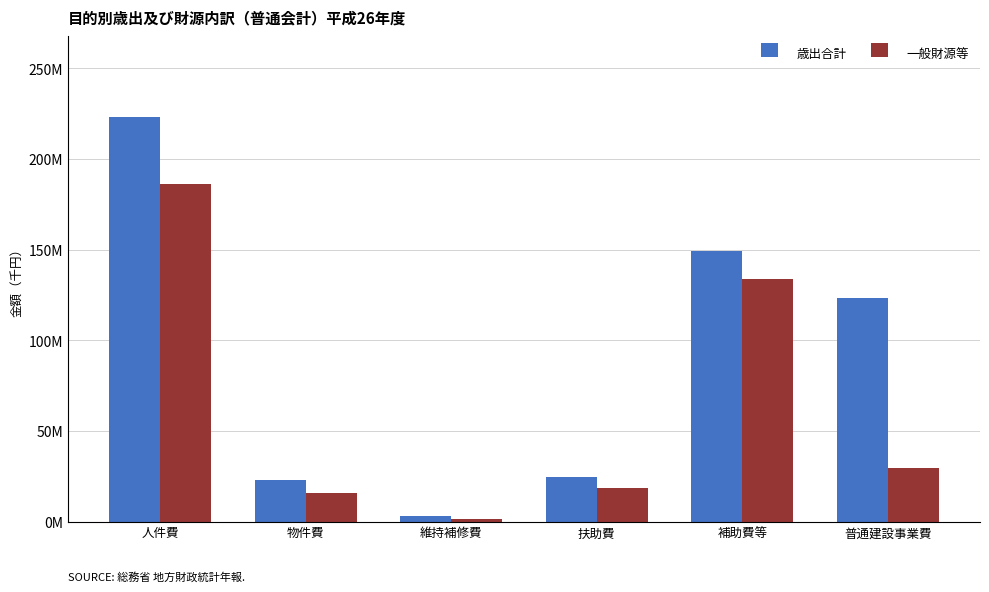

Is the value of 一般財源等 at 人件費 greater than the value of 歳出合計 at 物件費?

Yes